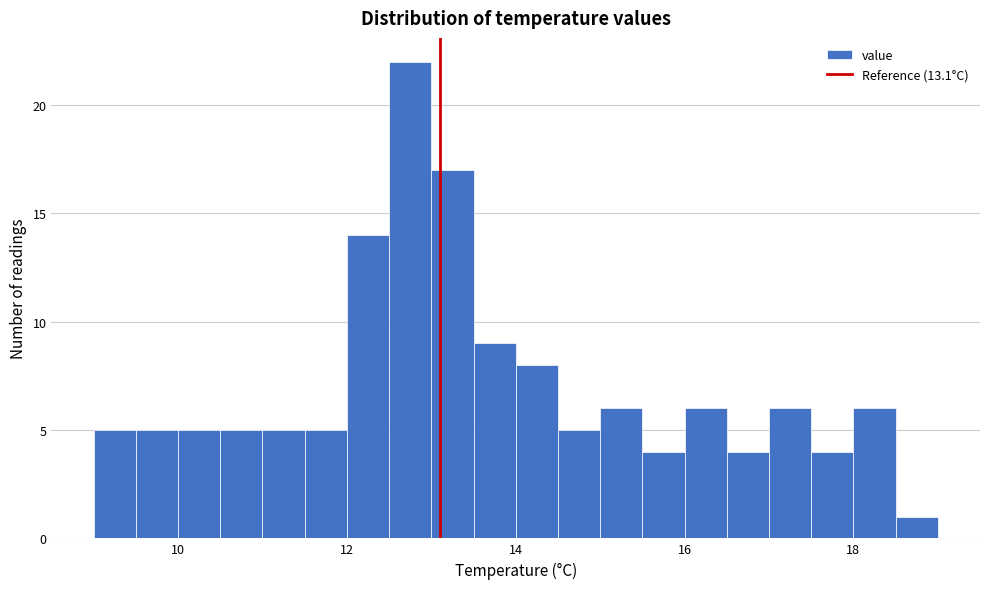

Around what value on the x-axis is the tallest bar? Give the approximate position of its centre, as read against the axis.

12.8